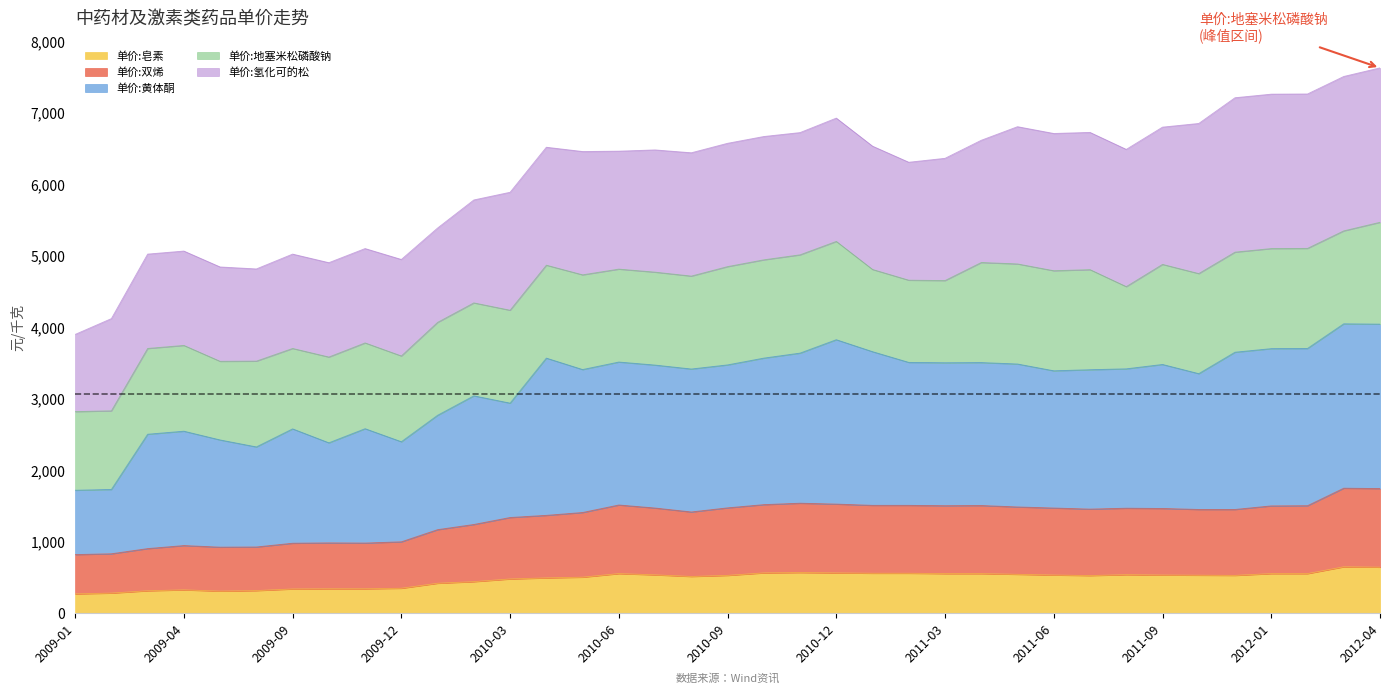

What is the total value across all series at 2009-12?

4950.0